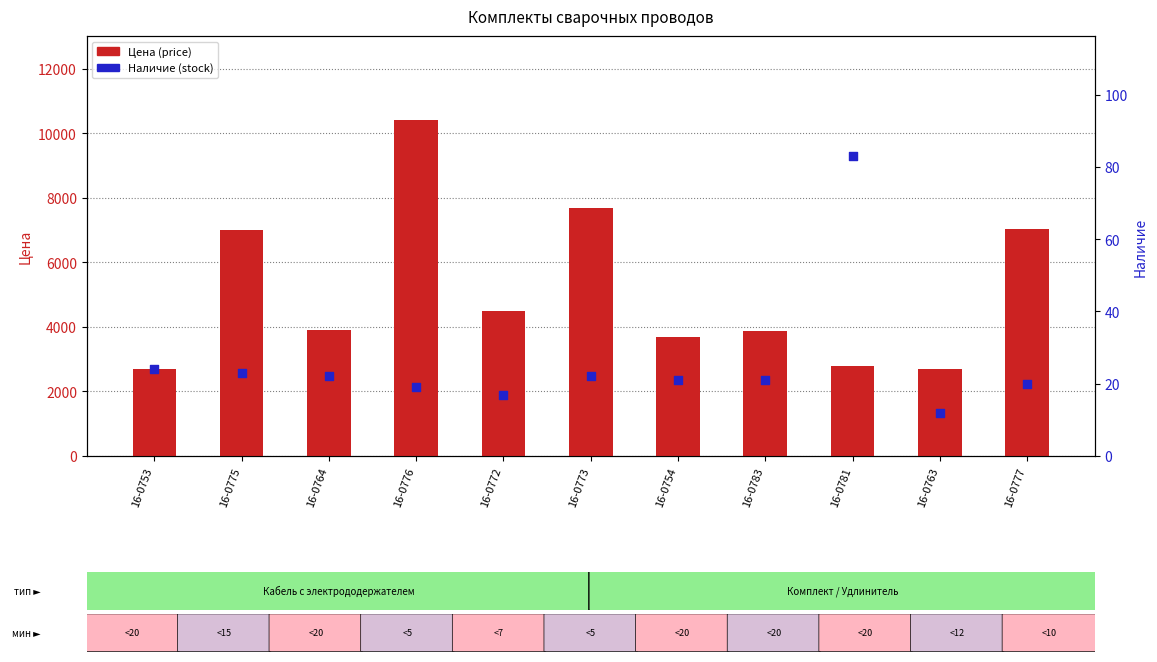

Which series contains the highest Y value?

Цена (price)